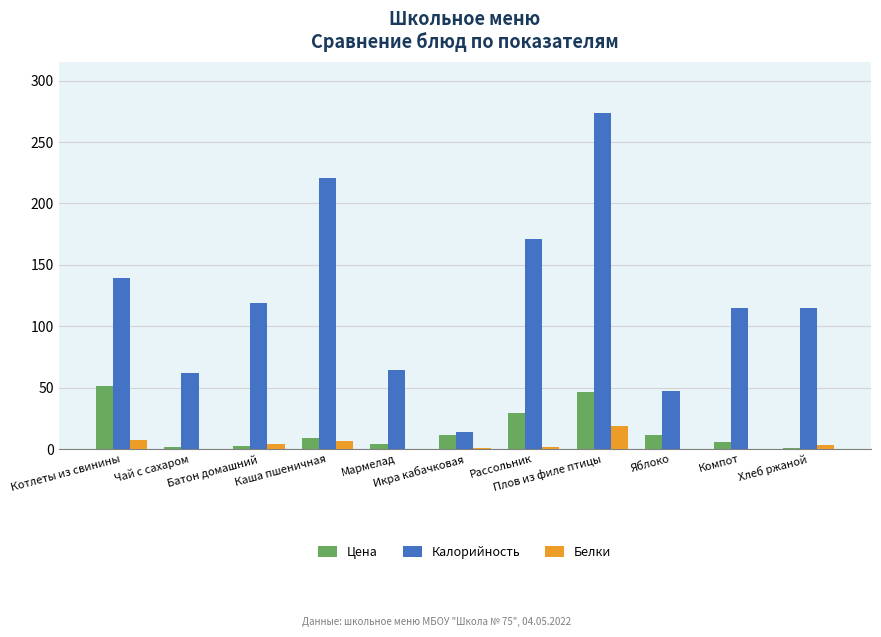

What are all the series names shown in the legend?

Цена, Калорийность, Белки